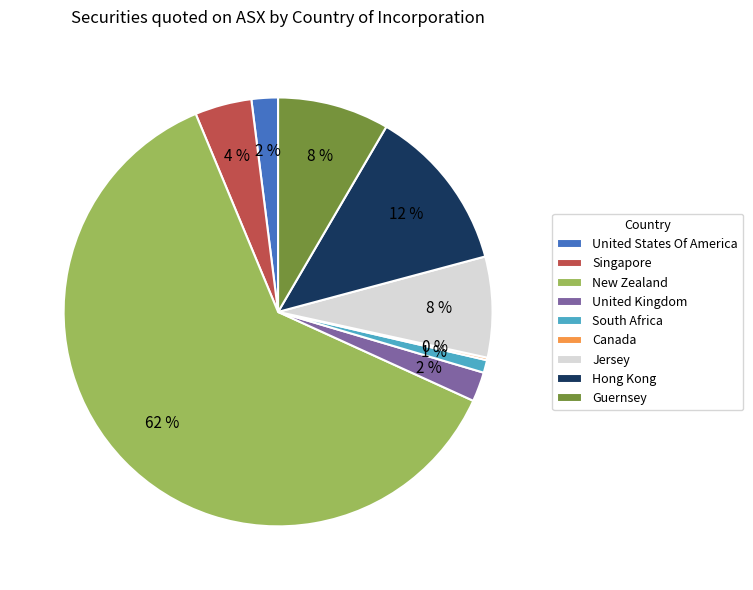

To the nearest percent, what is the combined percentage of South Africa and United Kingdom?

3%